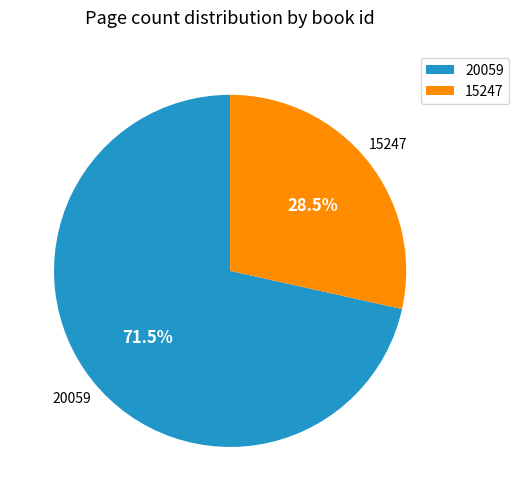

What is the smallest slice in the pie chart?

15247